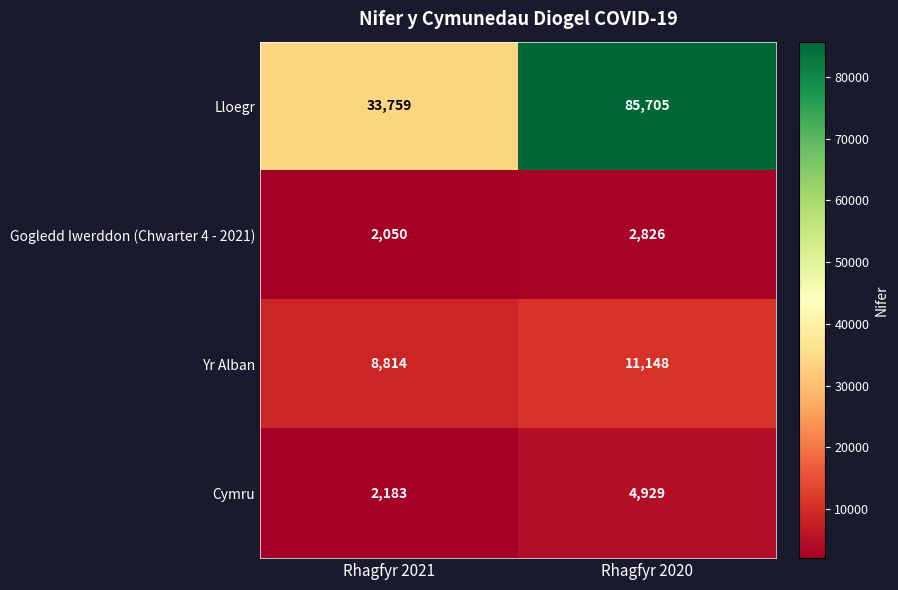

What is the spread (max minus min) of values at Rhagfyr 2021?

31709